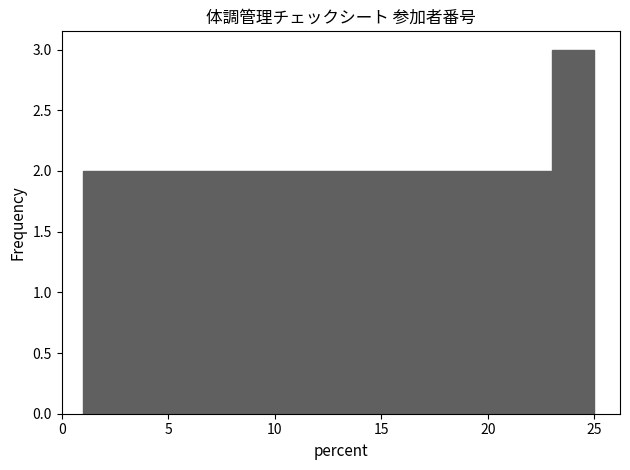

How tall is the bar that spans 21 to 23 on the x-axis? The values are not printed on the chart, so give them approximately, as read against the axis.

2